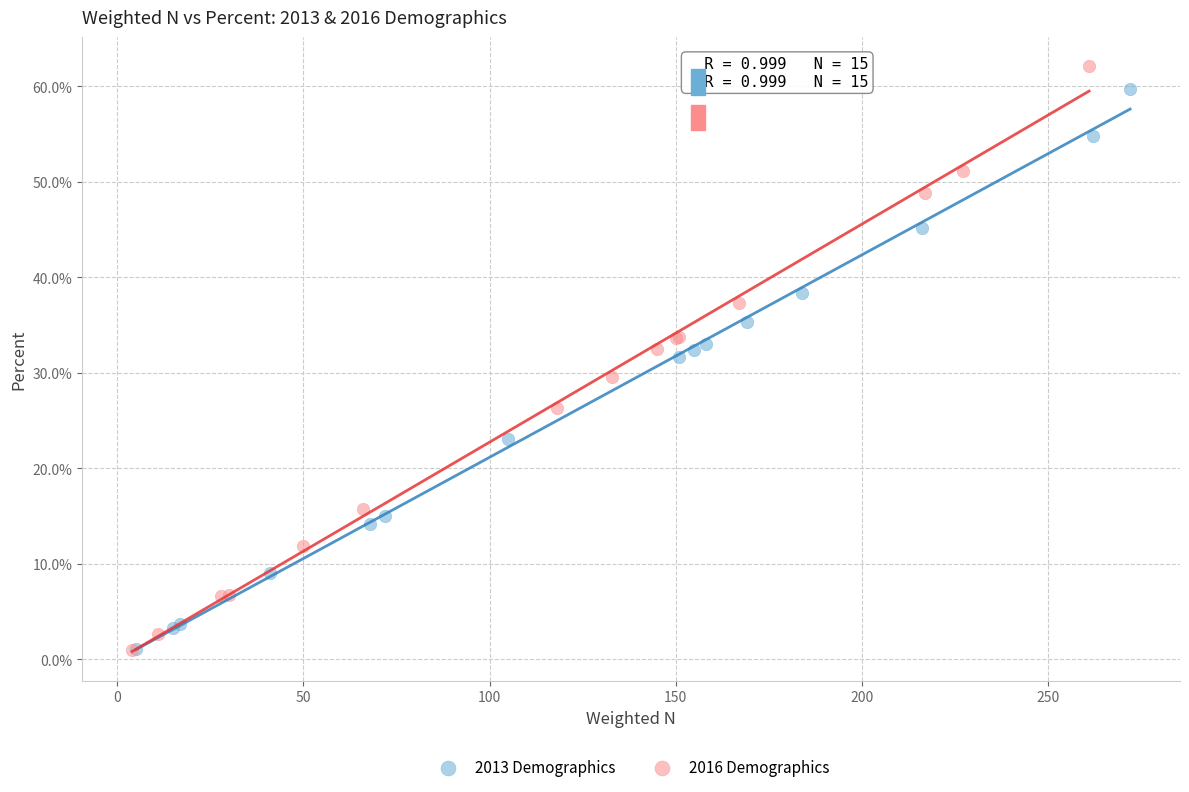

Which series reaches the maximum Y coordinate?

2016 Demographics